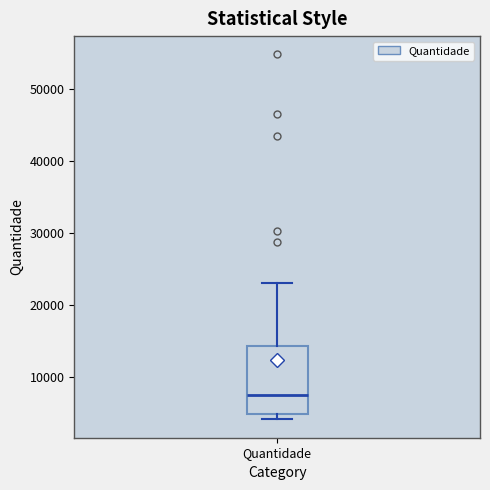

Where is the upper edge of the box for Quantidade on the y-axis? The values are not printed on the chart, so give them approximately, as read against the axis.

14000